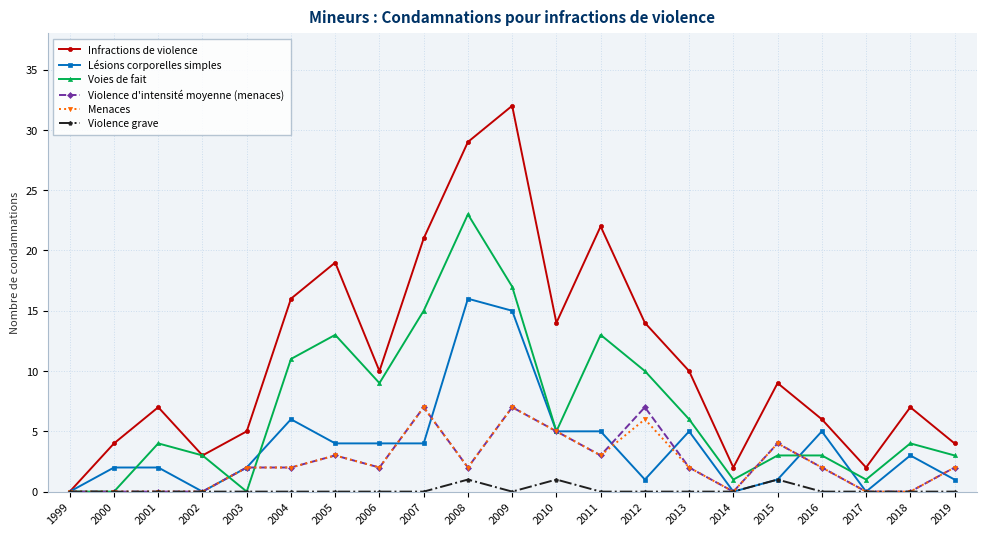

True or false: Menaces has more than 2 interior local peaks.

True